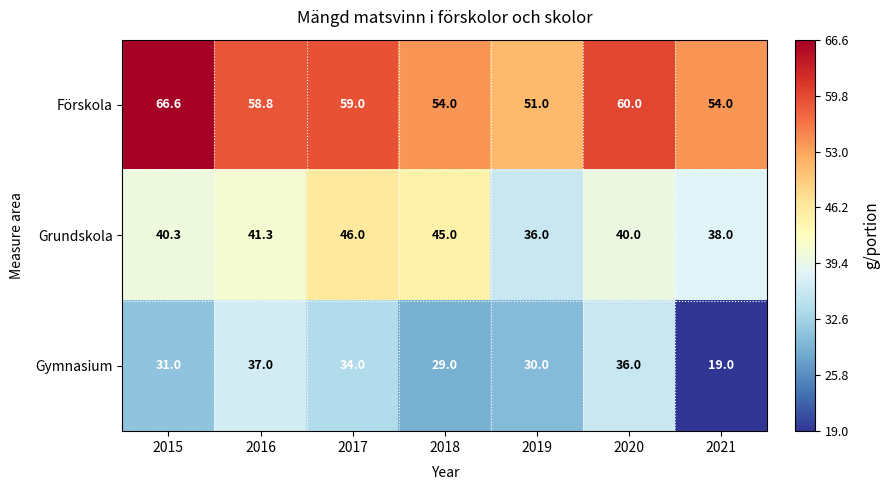

List the series in order of their overall mean, lowest first.

Gymnasium, Grundskola, Förskola